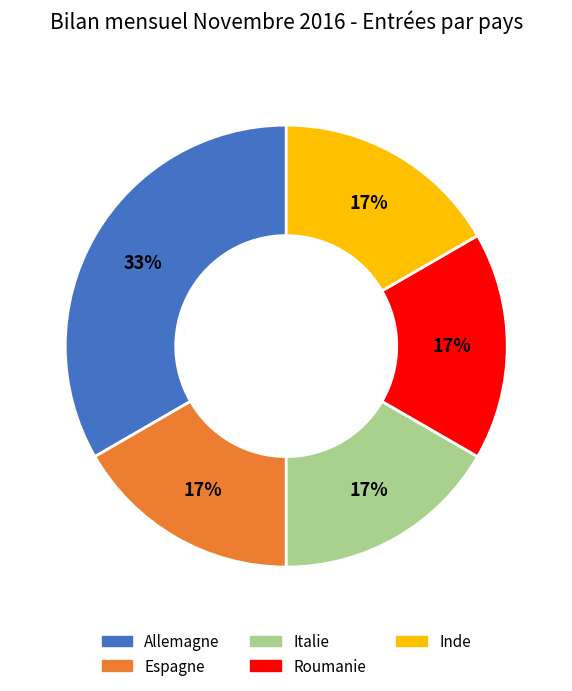

How many segments does this pie chart have?

5